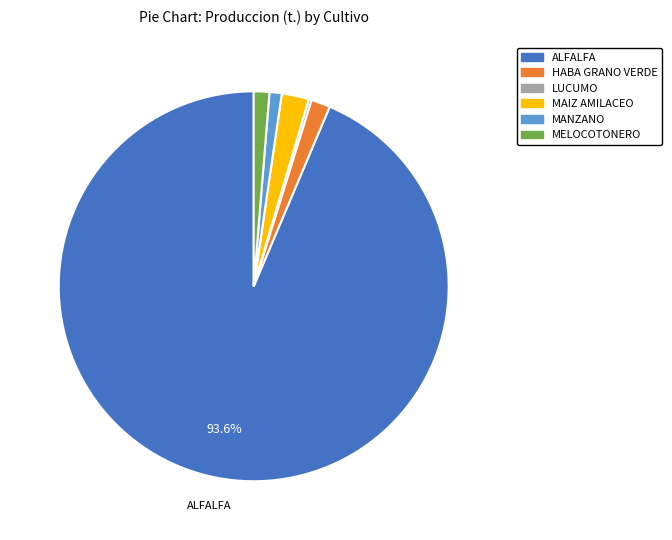

Between HABA GRANO VERDE and MAIZ AMILACEO, which is larger?

MAIZ AMILACEO